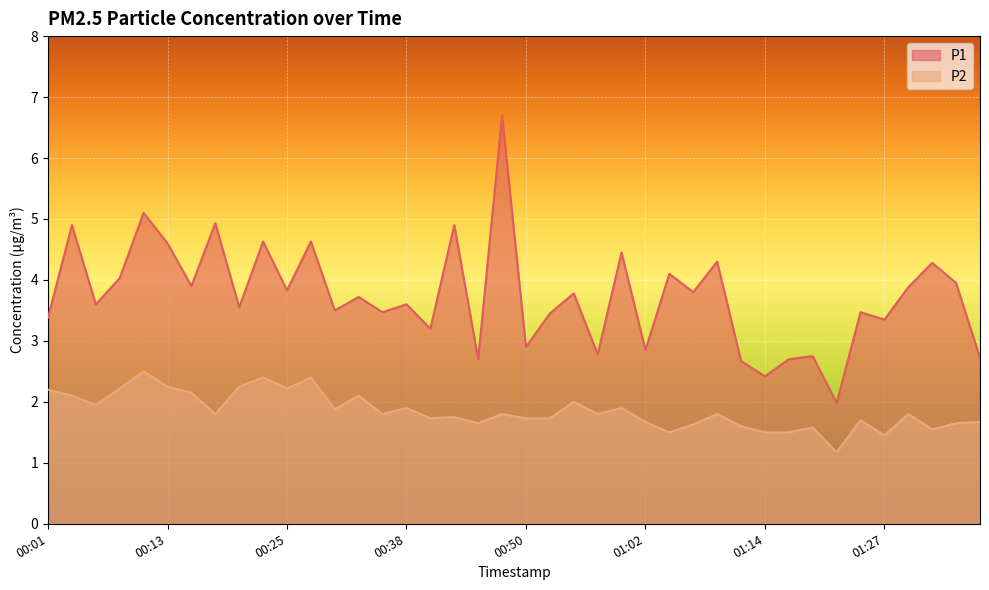

True or false: P2 and P1 cross at least once.

False